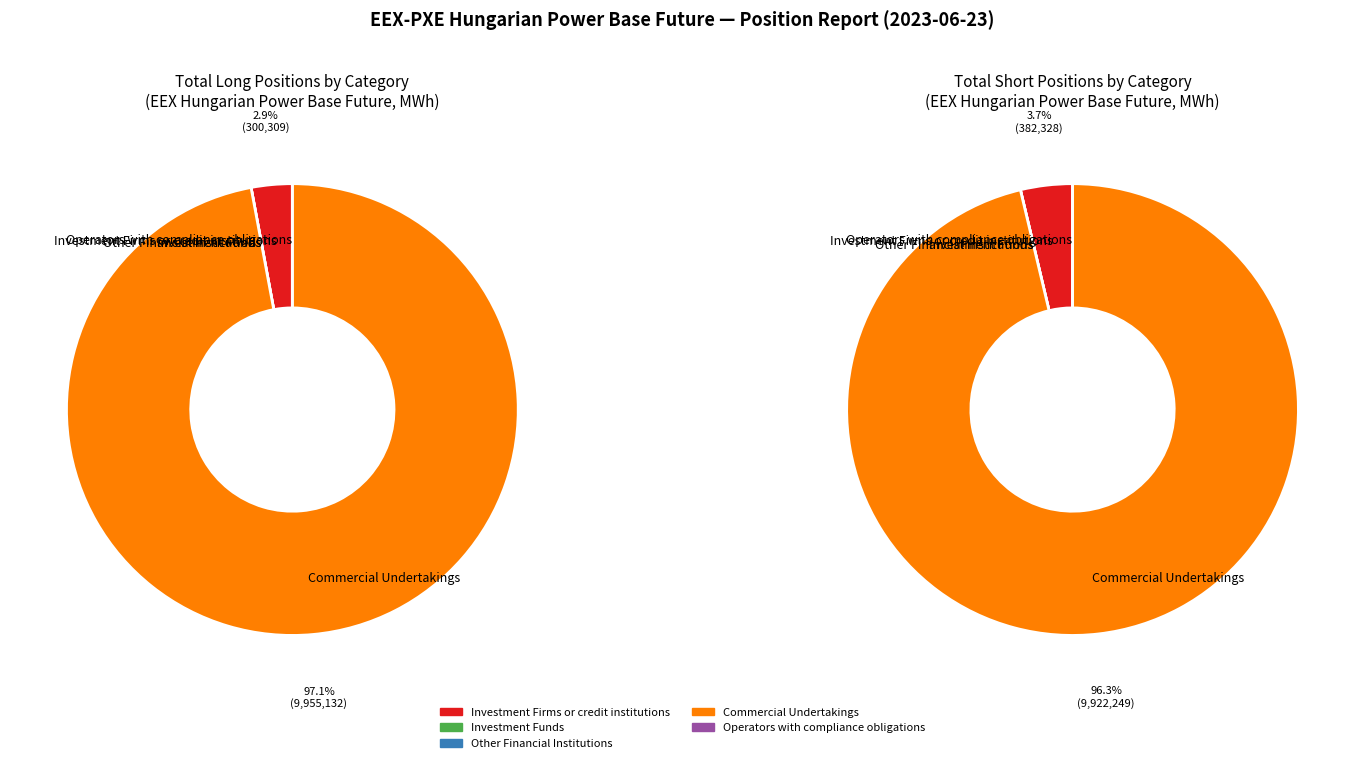

Rank the series by their average value, from highest to lowest.

Short, Long